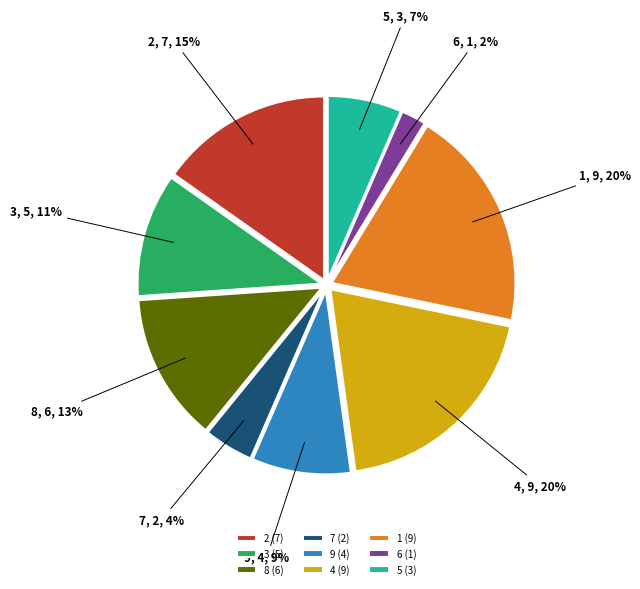

How many segments does this pie chart have?

9